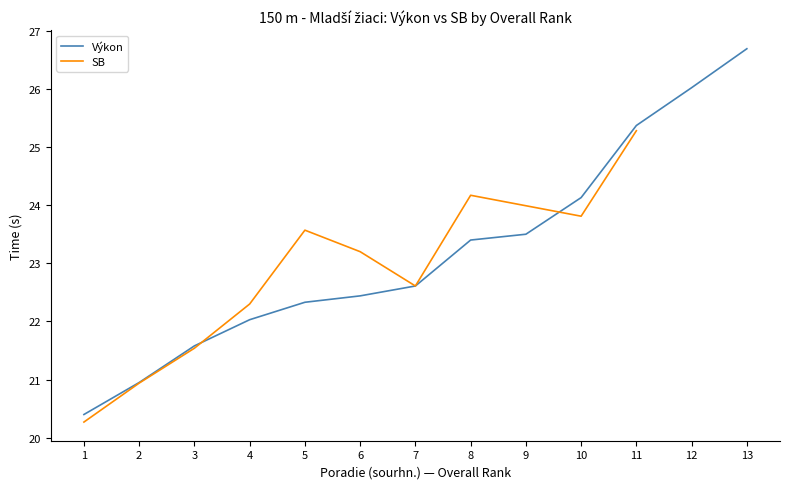

Is it true that Výkon equals 31.2 at 4?

False